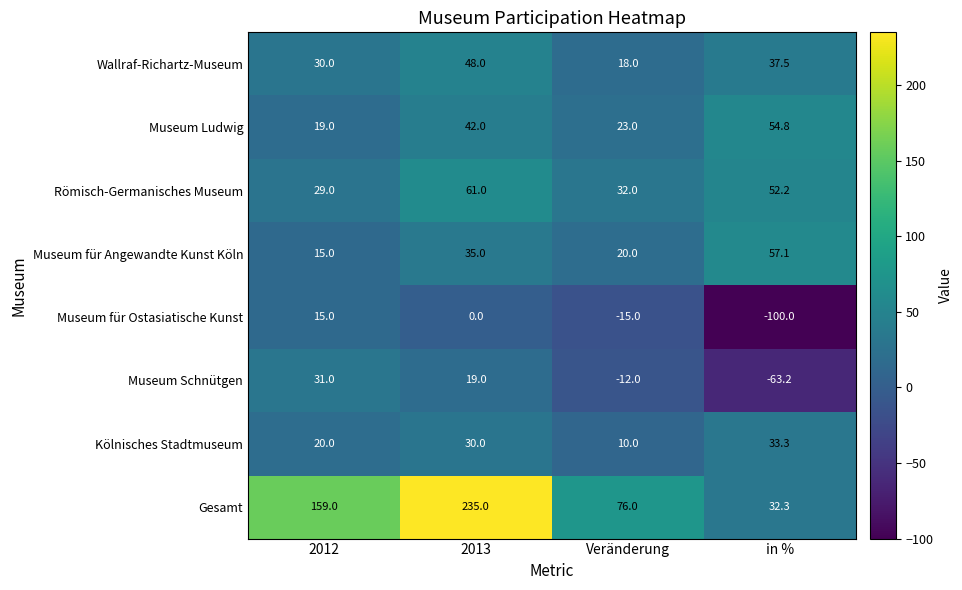

True or false: Gesamt has a value of 334.6 at 2013.

False